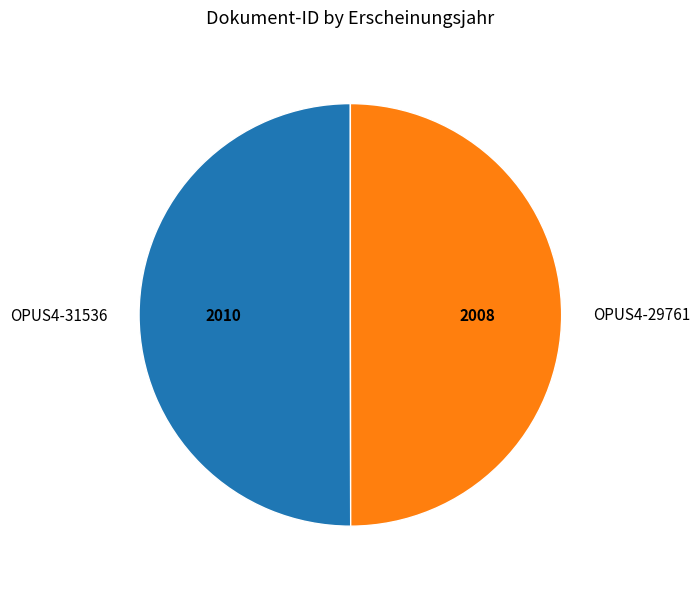

True or false: OPUS4-29761 accounts for 59% of the total.

False